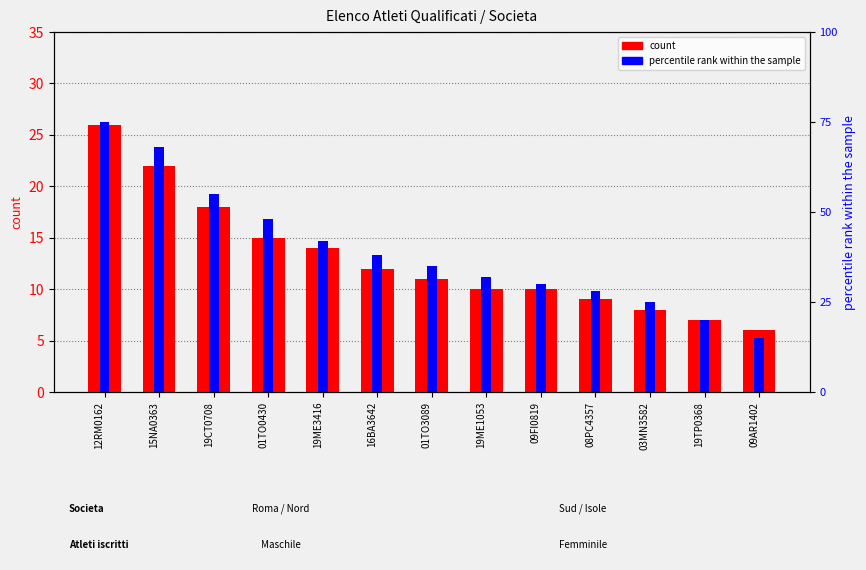

List the series in order of their overall mean, highest first.

percentile rank within the sample, count